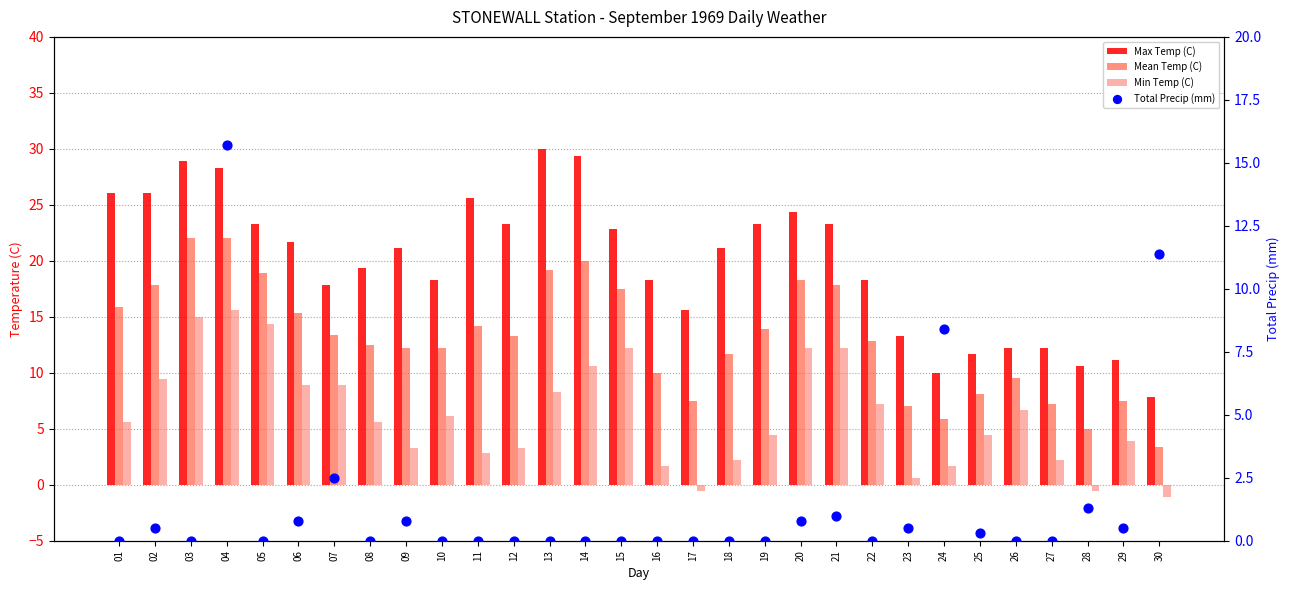

Is the value of Min Temp (C) at 05 greater than the value of Mean Temp (C) at 15?

No